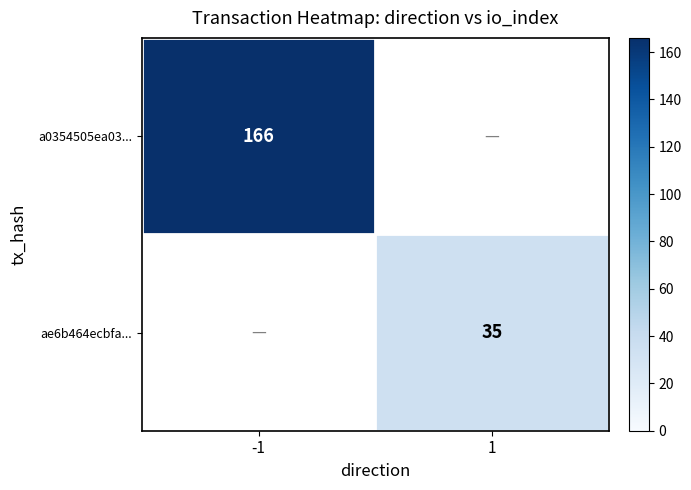

Is the value of a0354505ea03... at -1 greater than the value of ae6b464ecbfa... at 1?

Yes